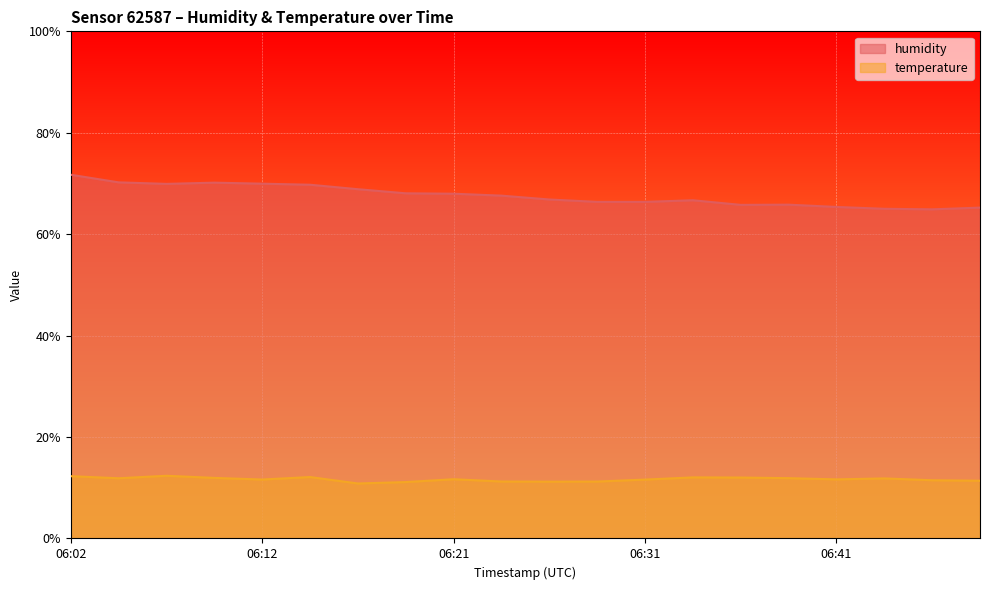

True or false: humidity has a value of 66.4 at 06:31.

True